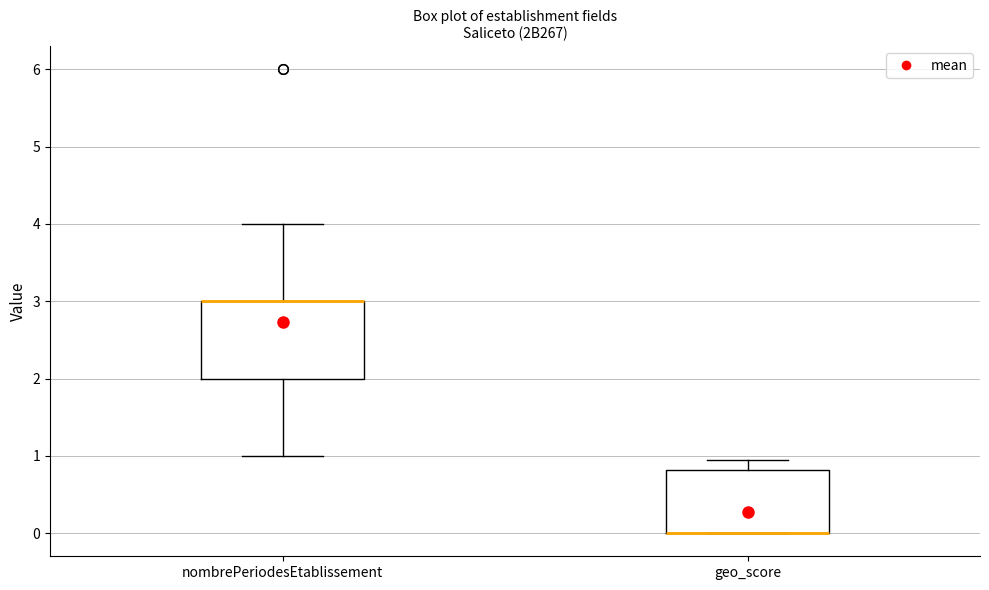

Comparing the boxes themselves (not the whiskers), which one is the tallest?

nombrePeriodesEtablissement